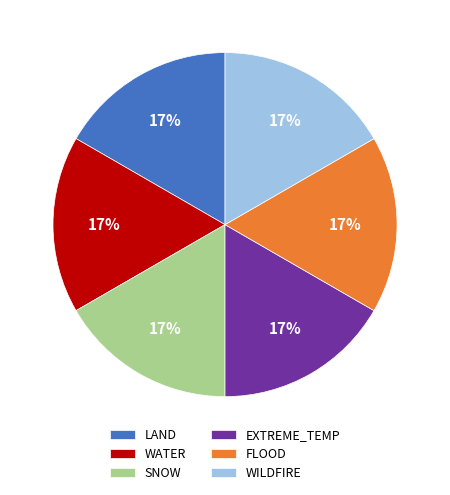

True or false: SNOW accounts for 27% of the total.

False